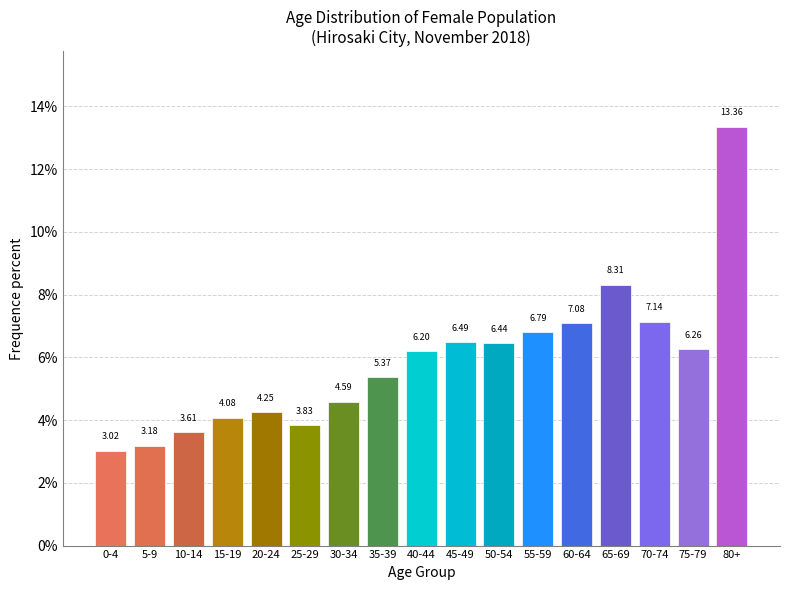

Which has a higher value, 0-4 or 5-9?

5-9